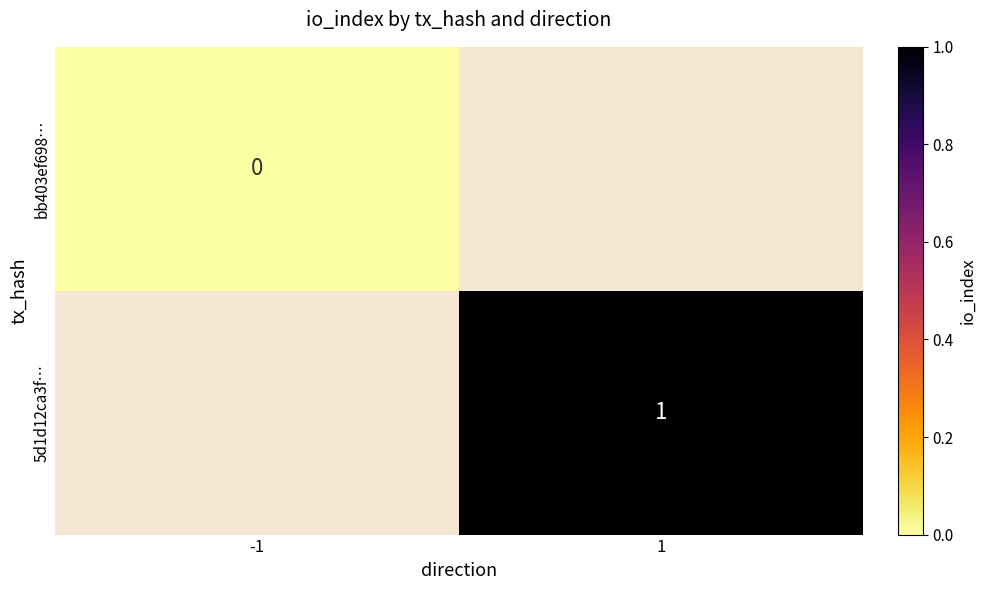

True or false: 5d1d12ca3f… has a value of 1 at 1.

True